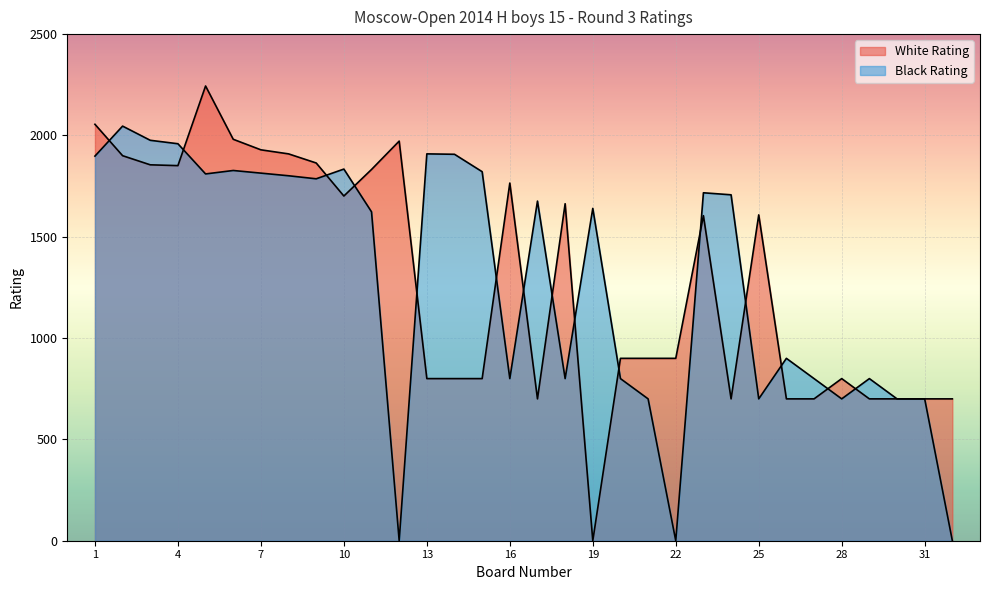

Between 1 and 22, which is larger?

1